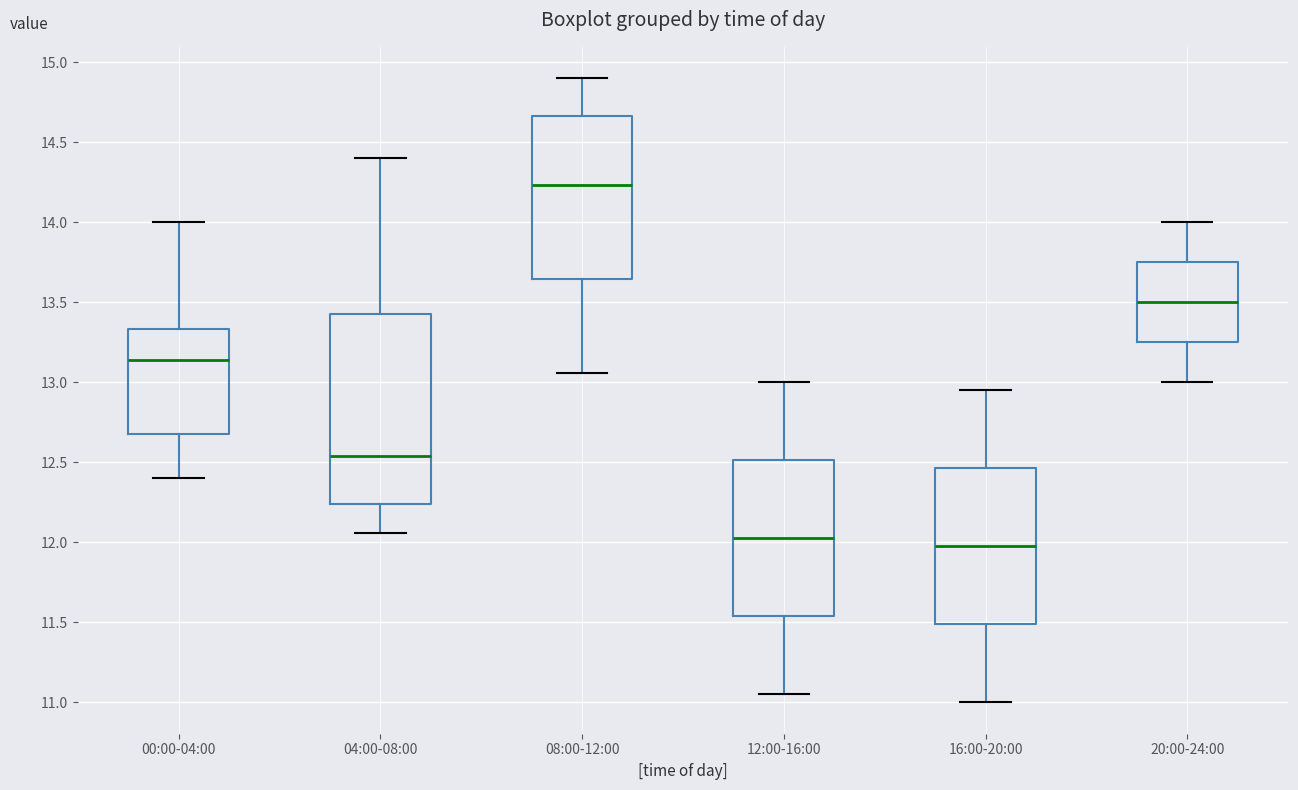

Comparing the boxes themselves (not the whiskers), which one is the tallest?

04:00-08:00